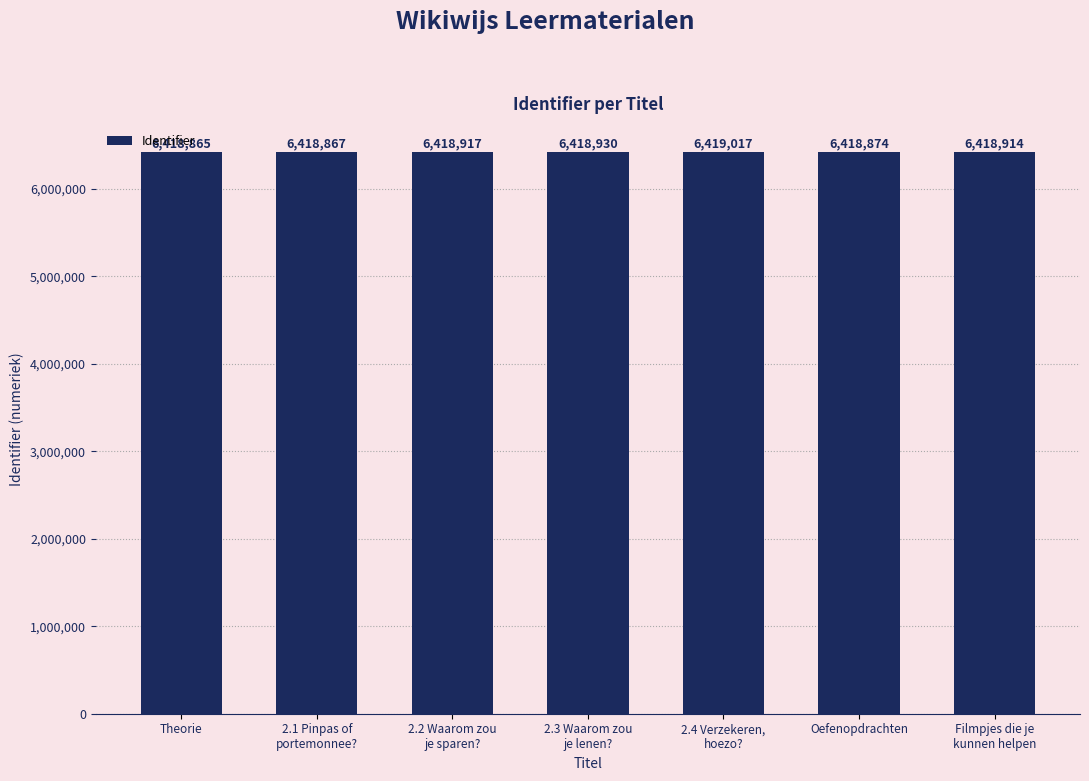

What is the greatest value displayed?

6419017